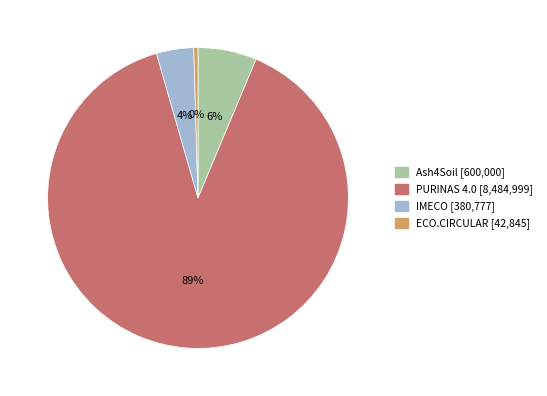

Which category has the biggest portion of the pie?

PURINAS 4.0